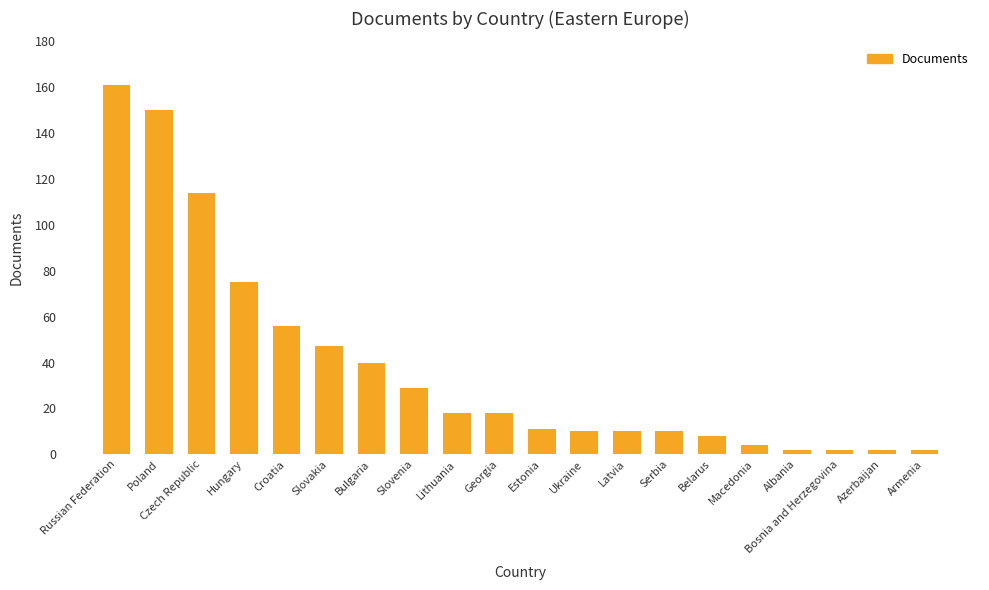

Does the chart contain stacked bars?

No